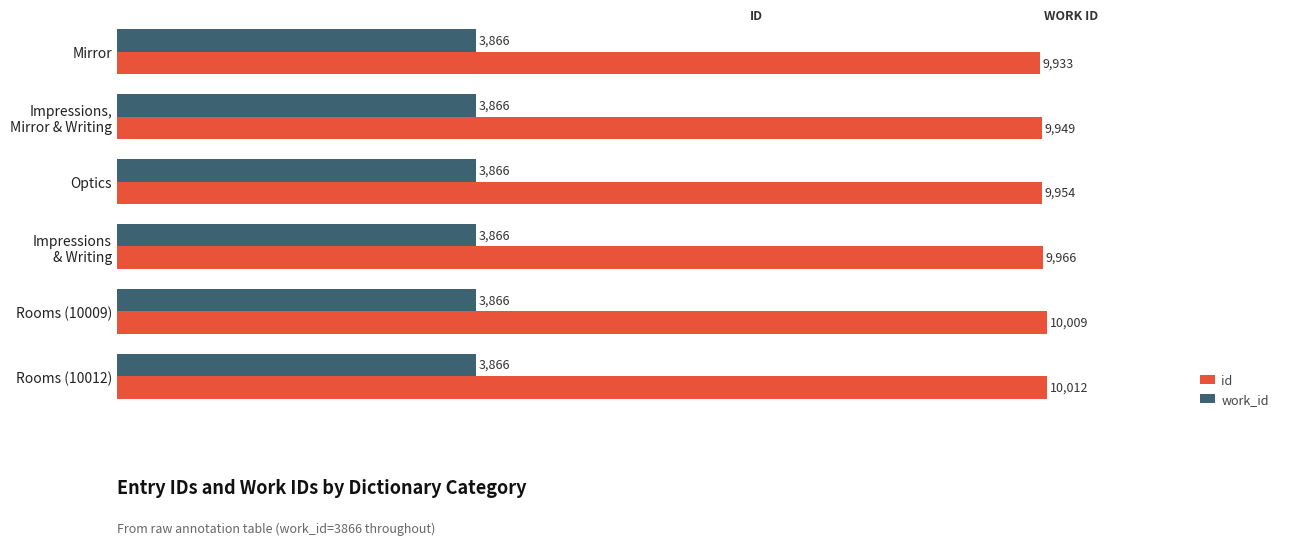

Is it true that id equals 17882 at Rooms (10012)?

False